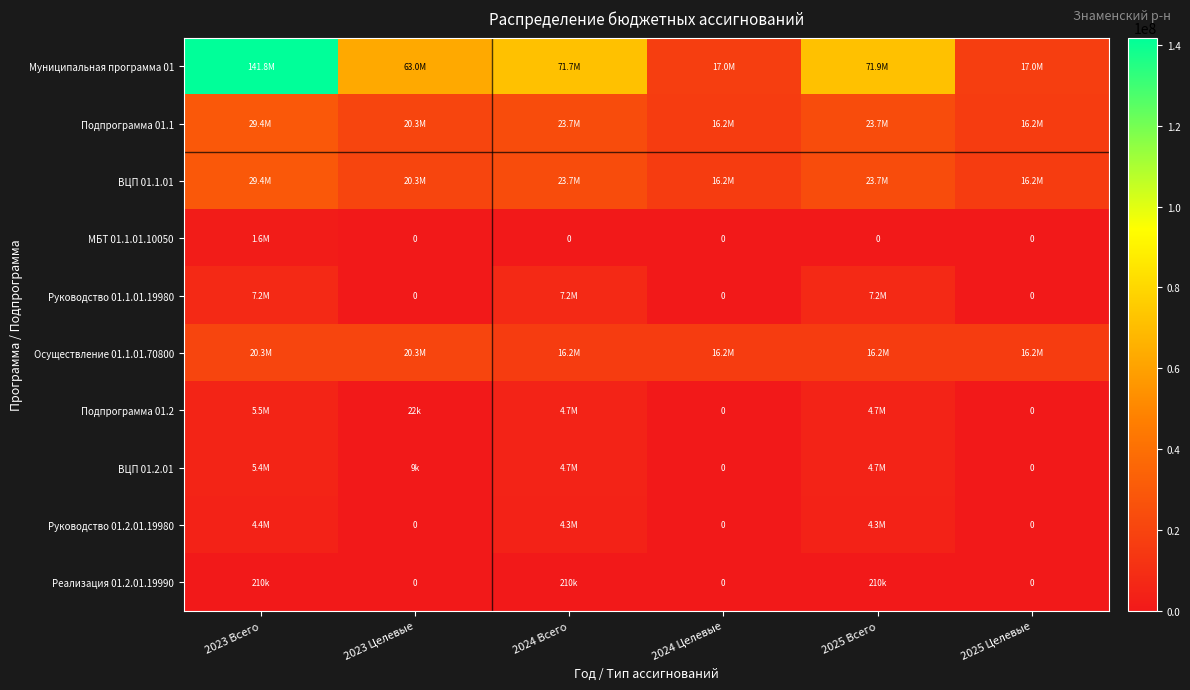

Which category has the lowest value in the Подпрограмма 01.2 series?

2024 Целевые